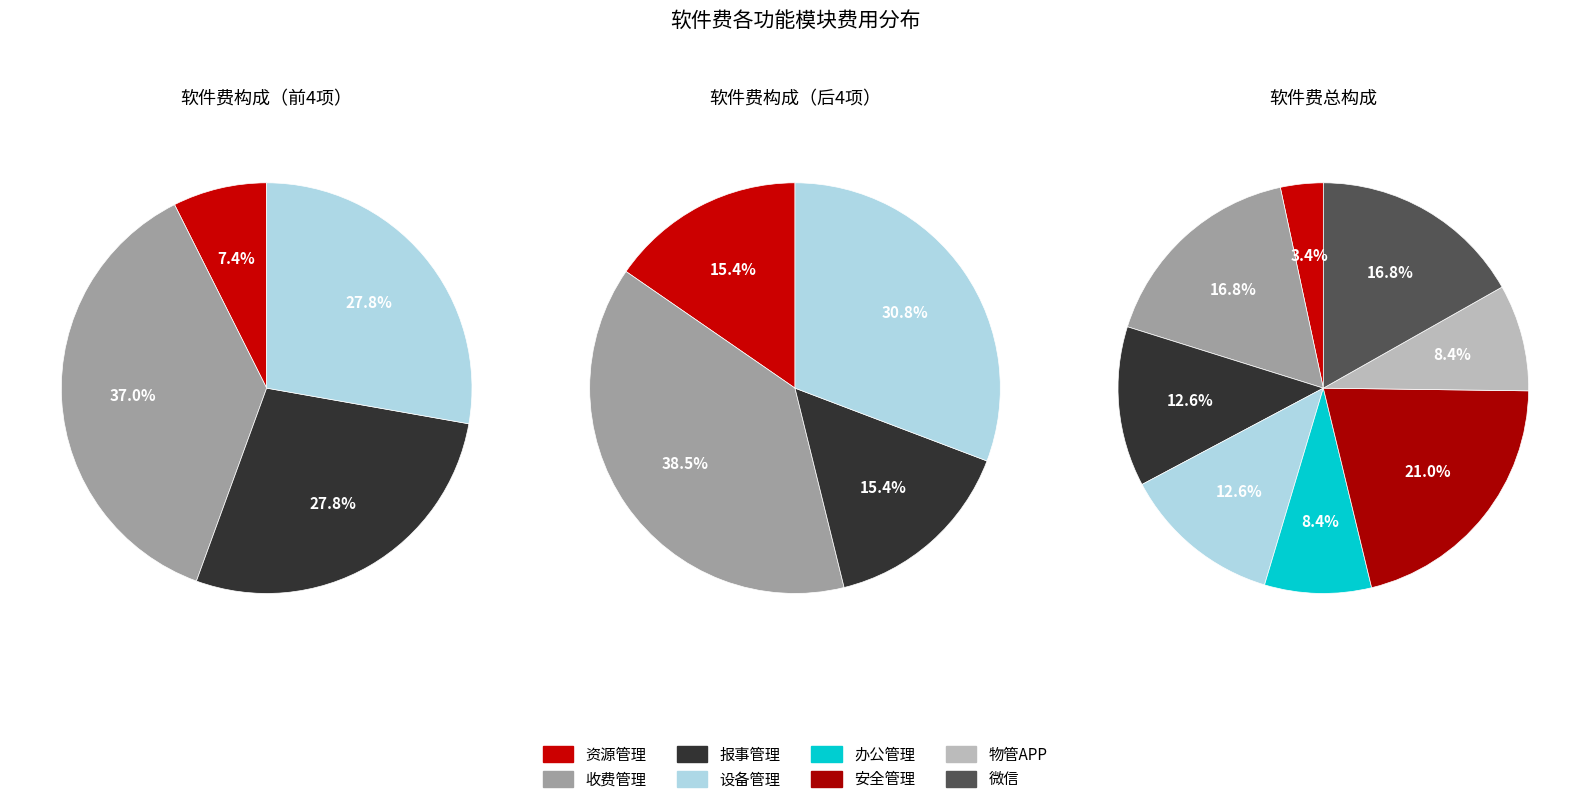

The 办公管理 slice represents 8% of the pie. True or false?

True